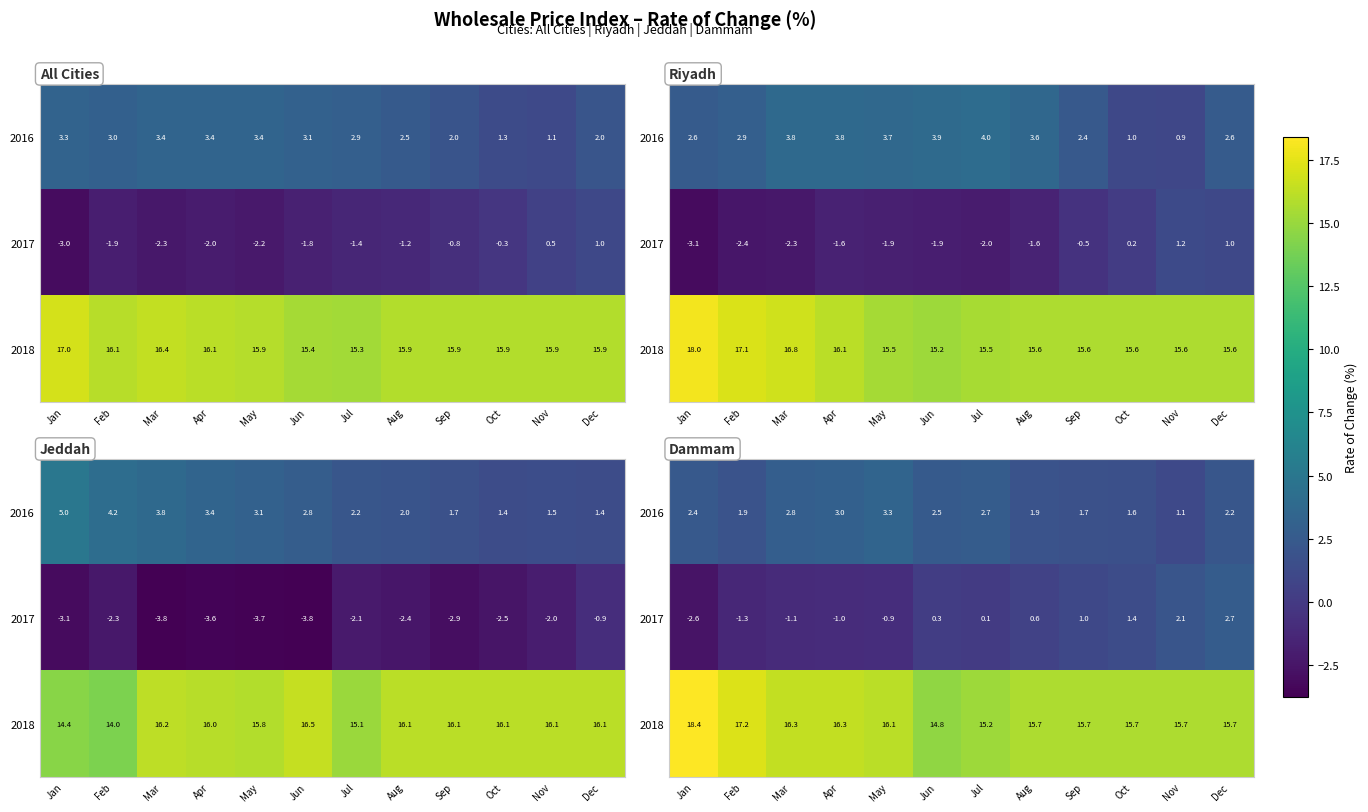

Which series has the largest range (max minus min)?

2017